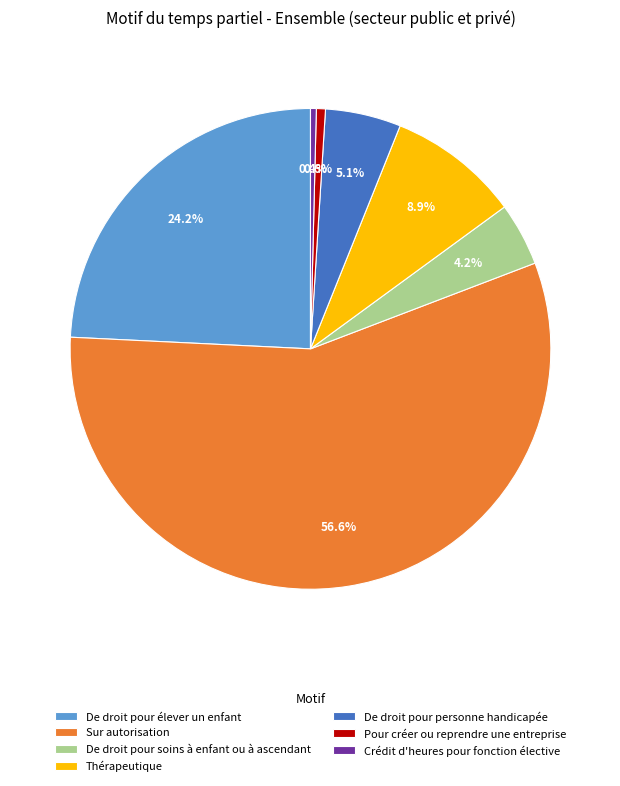

To the nearest percent, what is the difference between the largest and smallest slice percentages?

56%